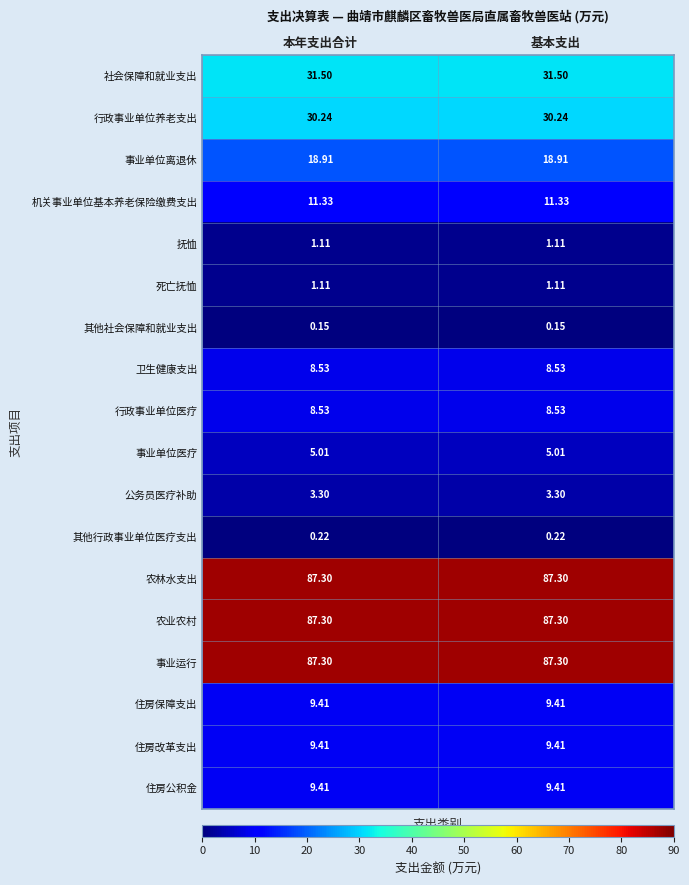

Is the value of 机关事业单位基本养老保险缴费支出 at 本年支出合计 greater than the value of 行政事业单位医疗 at 本年支出合计?

Yes